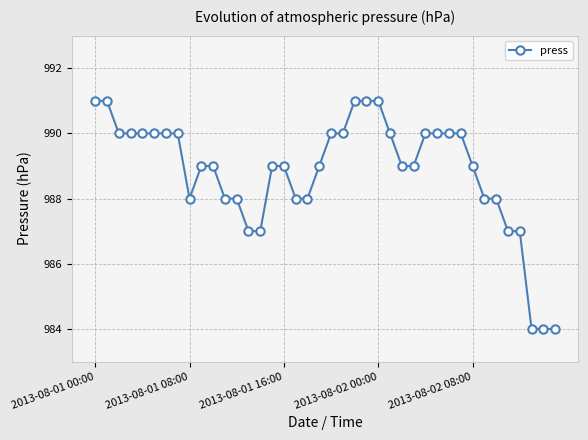

What is the smallest value displayed?

984